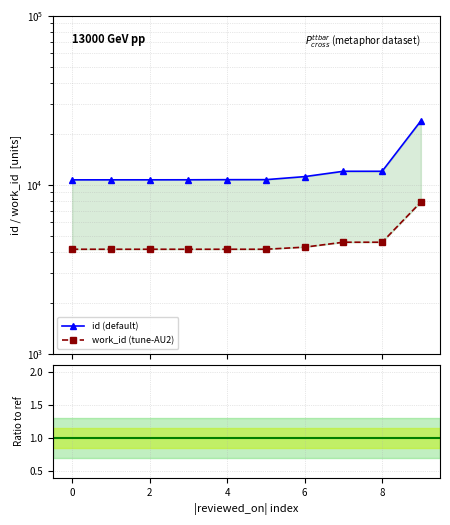

Which category has the highest value in the id (default) series?

9